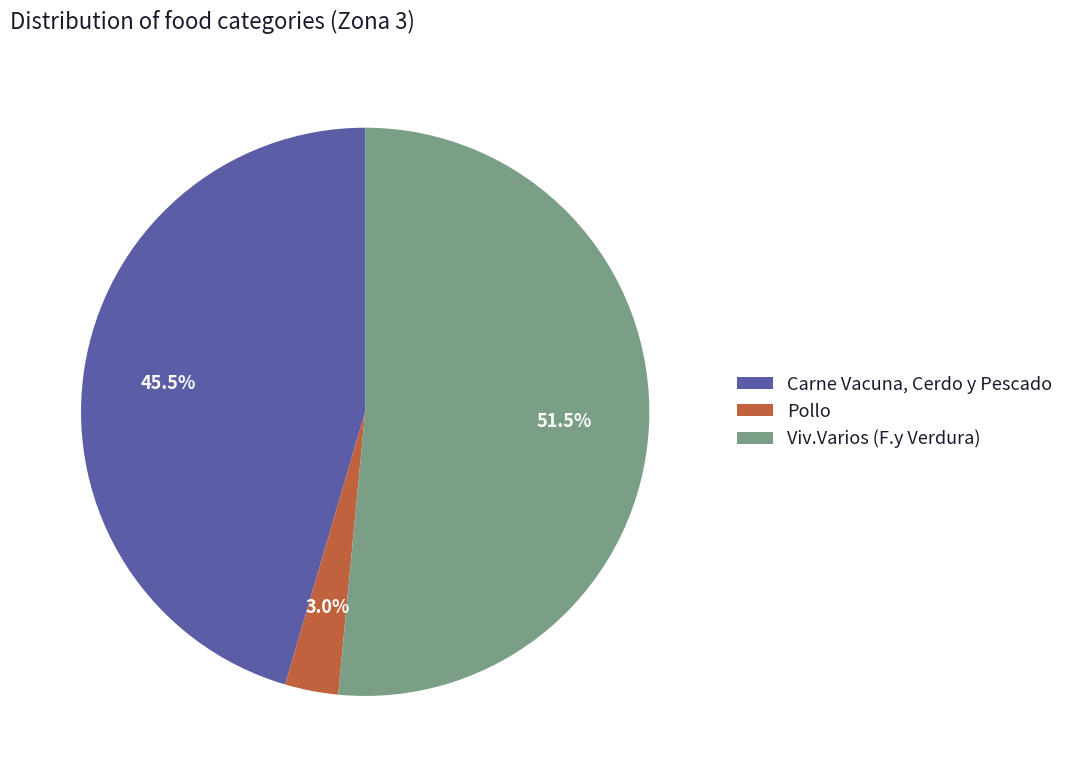

Is the sum of Pollo and Viv.Varios (F.y Verdura) greater than half?

Yes